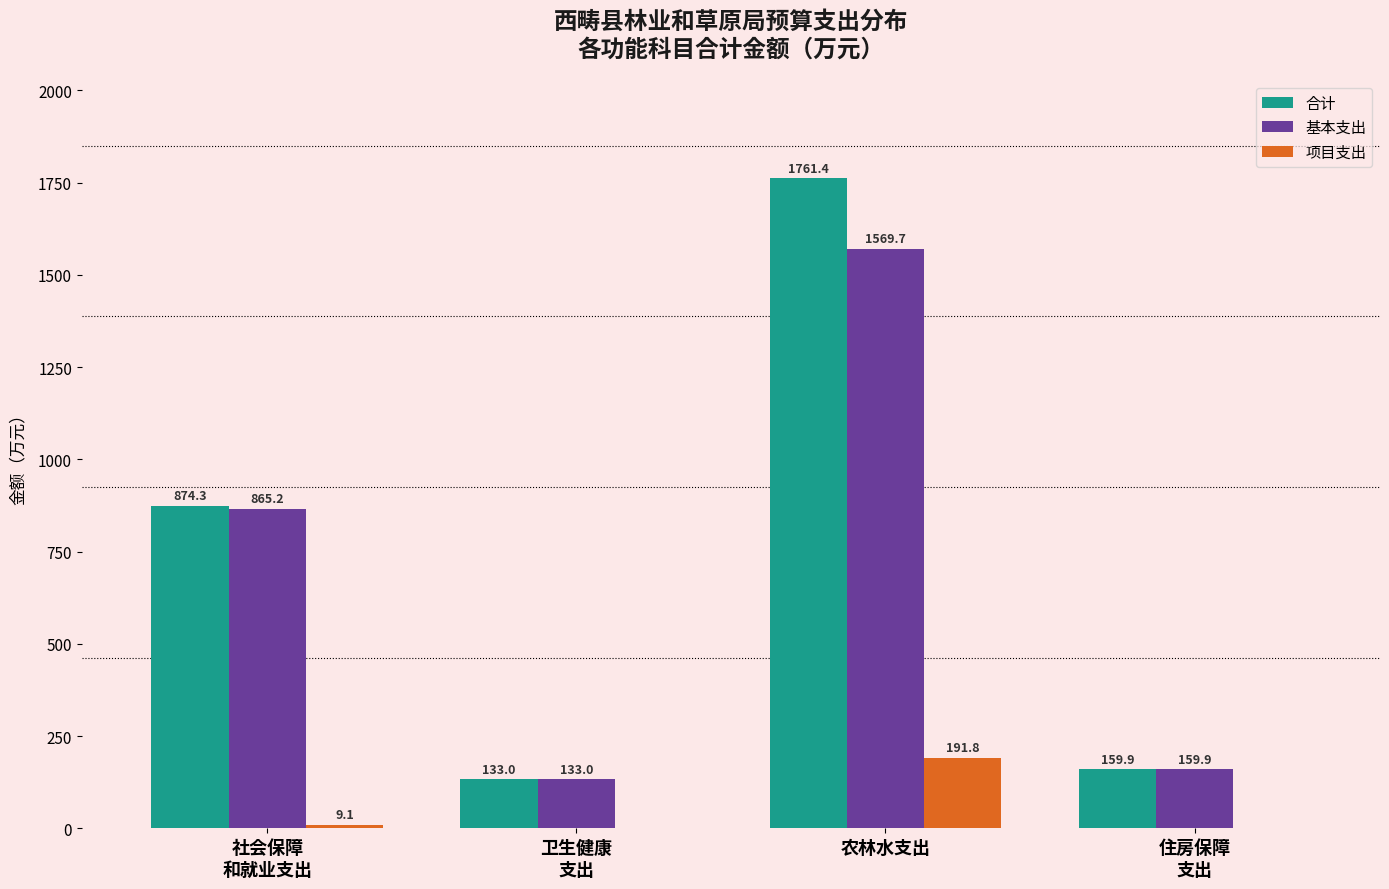

What is the greatest value displayed?

1761.4